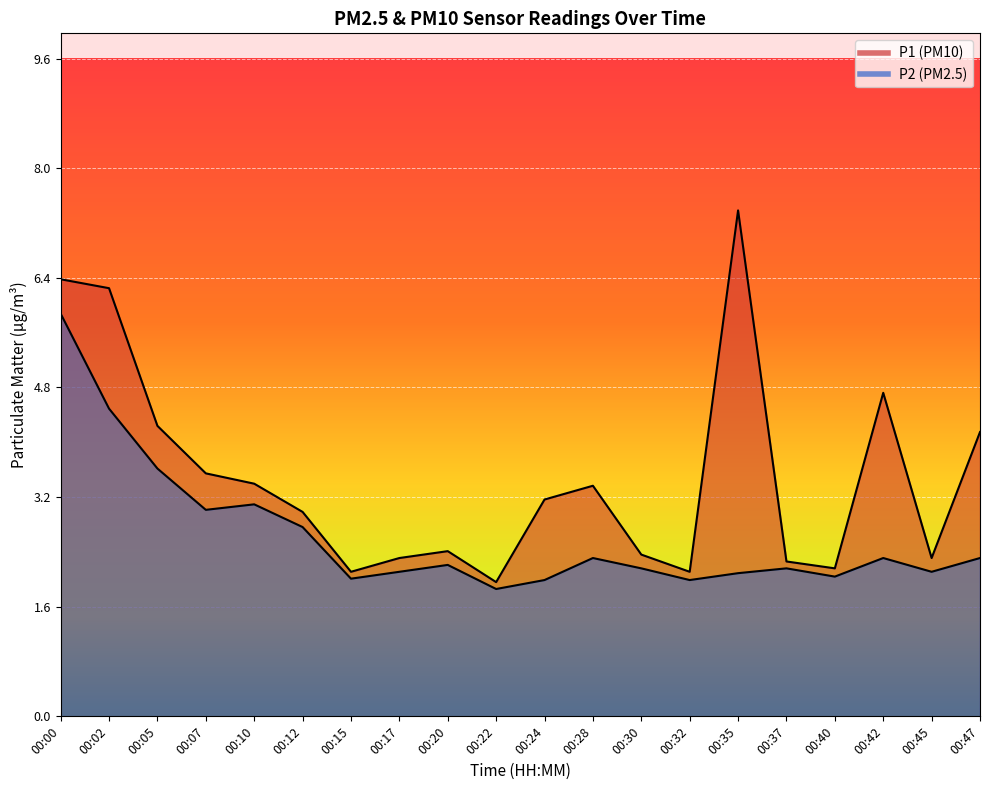

How many interior local peaks does the P2 series have?

5